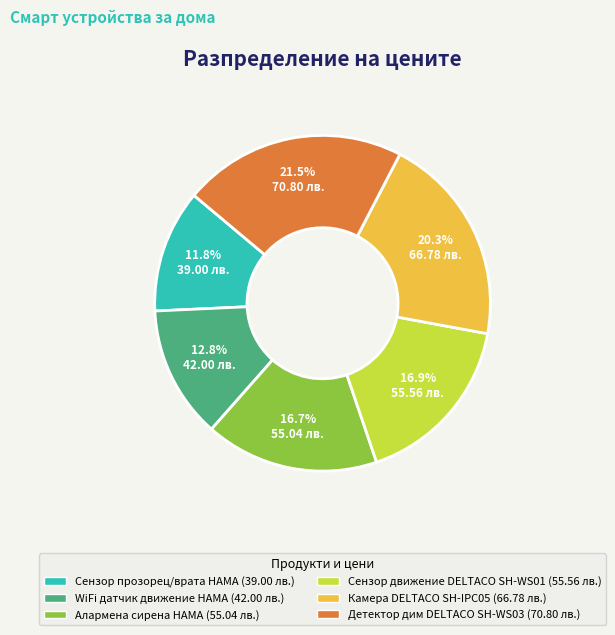

Is there any slice that represents more than half of the pie?

No